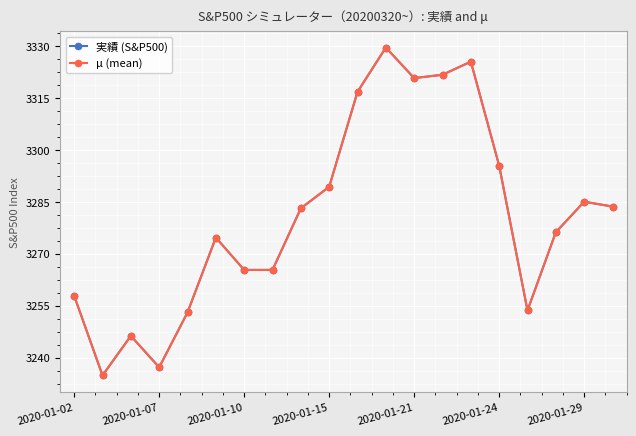

Is this an area chart (filled region under the line)?

No